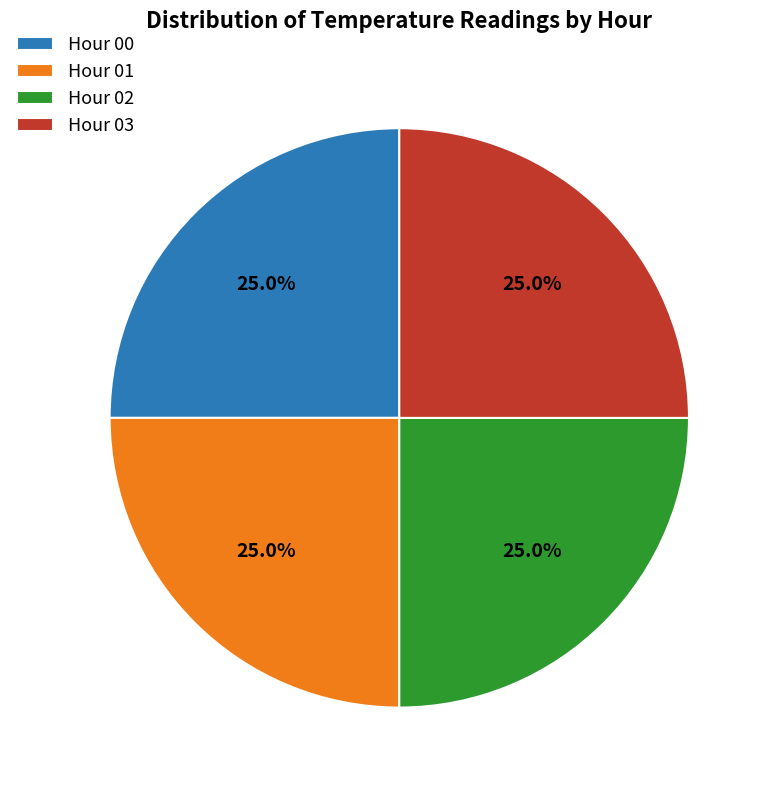

What is the ratio of the value at Hour 01 to the value at Hour 03?

1.0